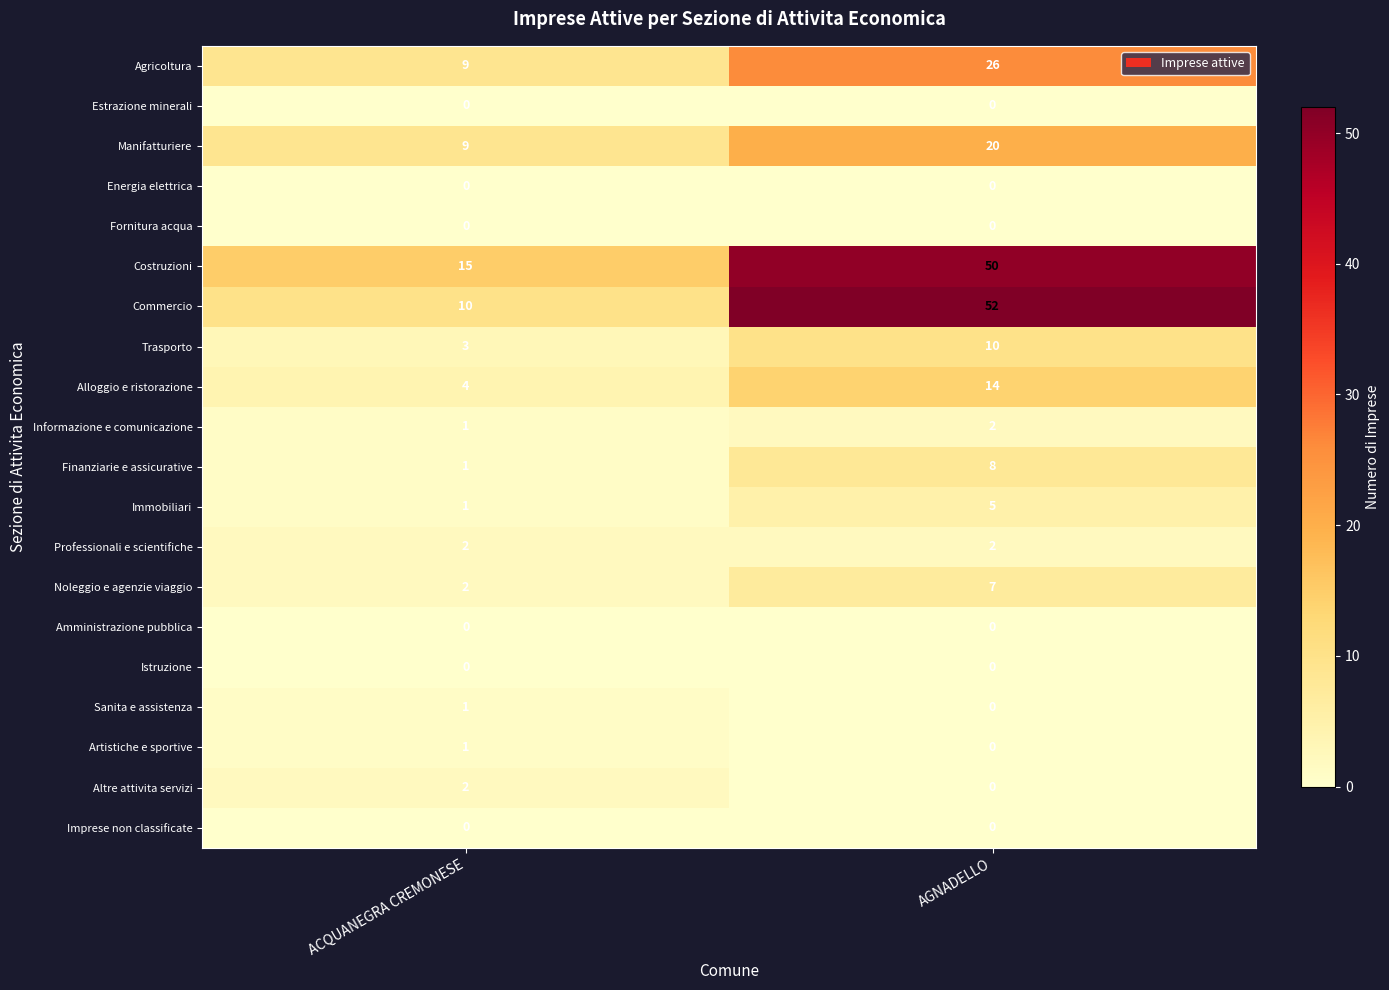

What is the spread (max minus min) of values at AGNADELLO?

52